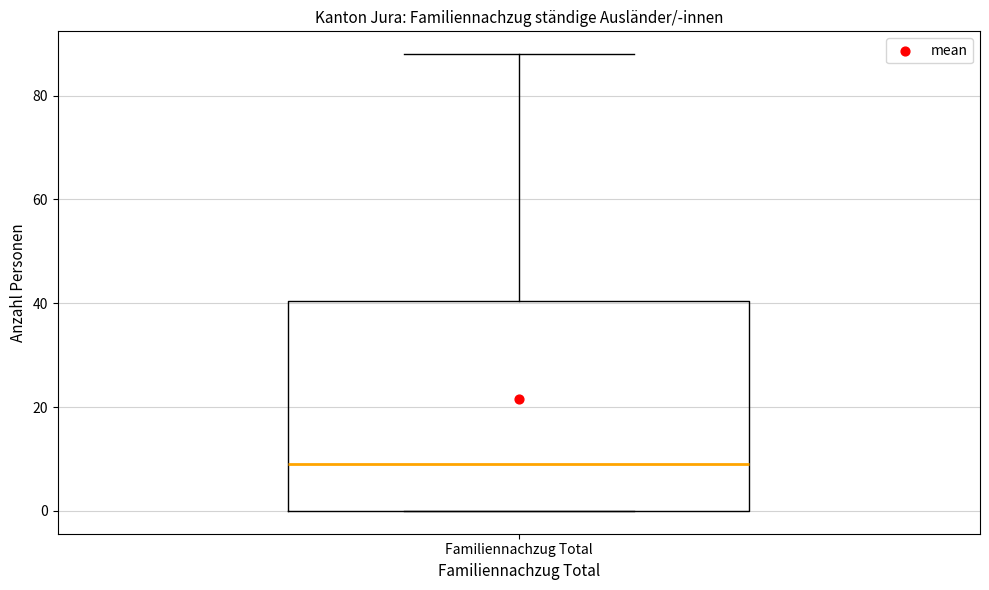

Transcribe this box plot: give where the median line is, the range the box spans, and where the two whiskers end, as read against the y-axis. The values are not printed on the chart, so give them approximately, as read against the axis.

median 10, box 0 to 40, whiskers 0 to 88